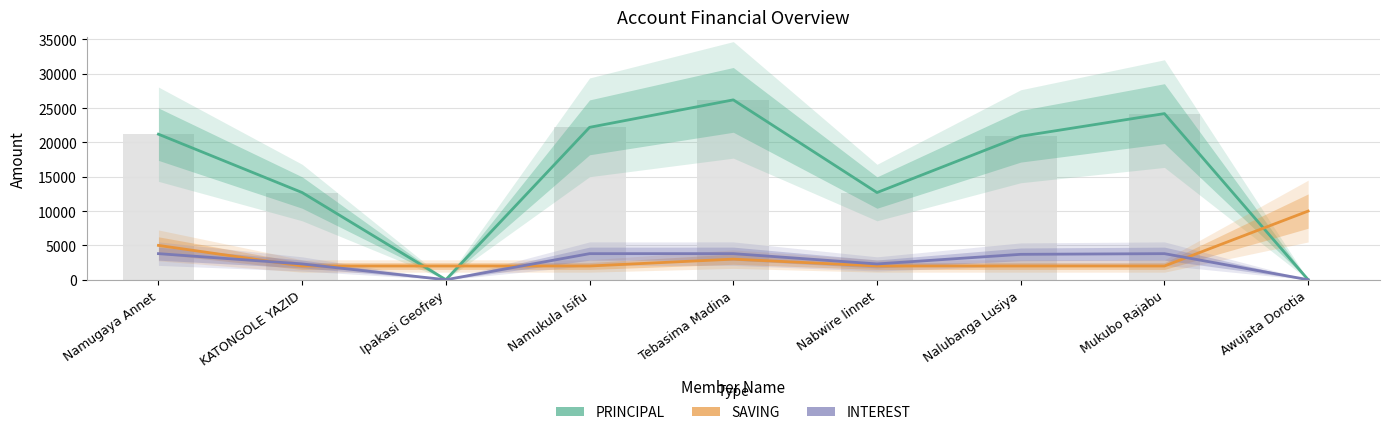

What position from the left is Nalubanga Lusiya?

7